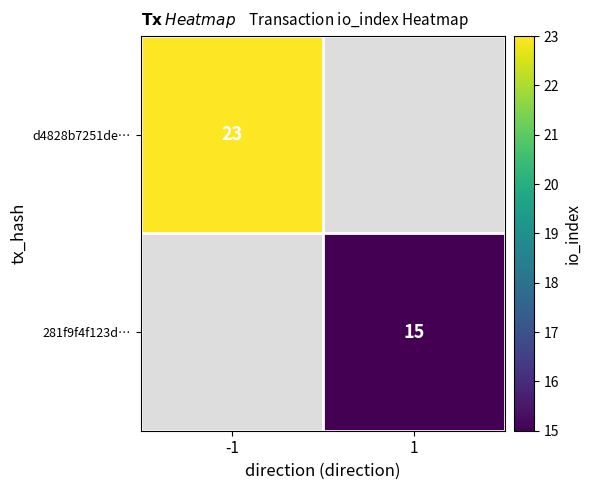

The value of 281f9f4f123d… at 1 is 21. True or false?

False